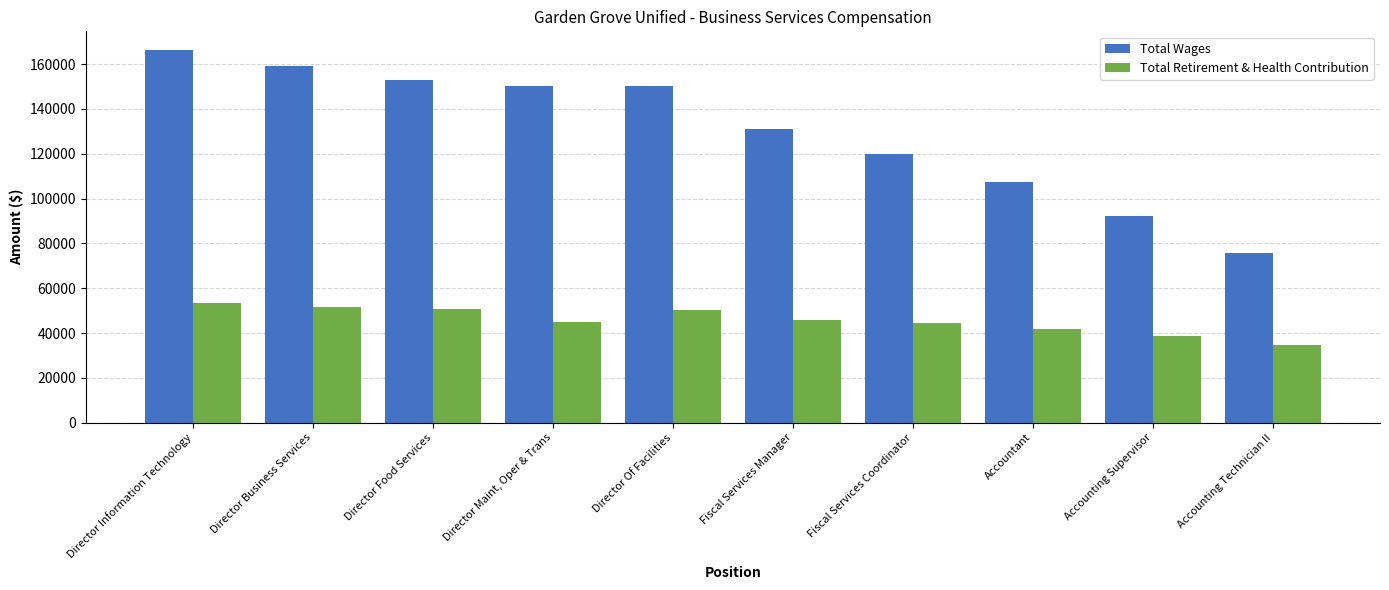

What are all the series names shown in the legend?

Total Wages, Total Retirement & Health Contribution